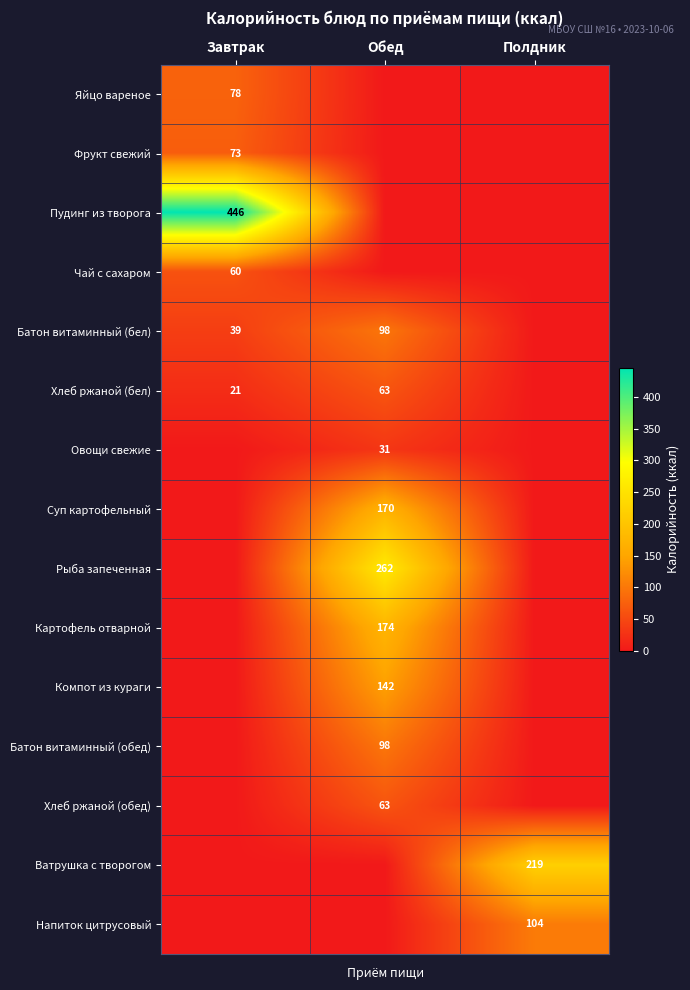

True or false: Суп картофельный has a value of 170 at Обед.

True